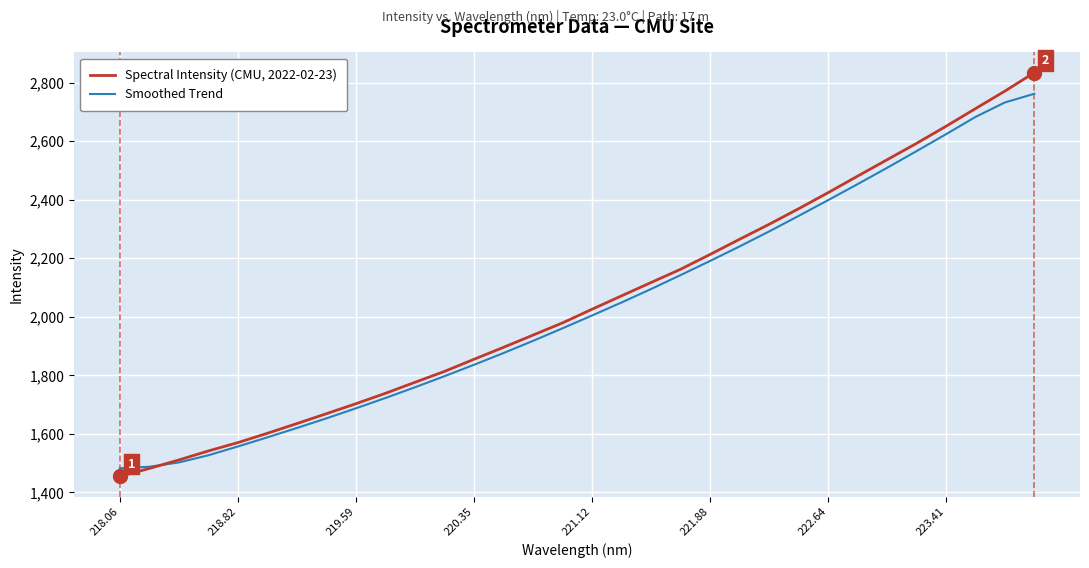

Which series has the largest range (max minus min)?

Spectral Intensity (CMU, 2022-02-23)